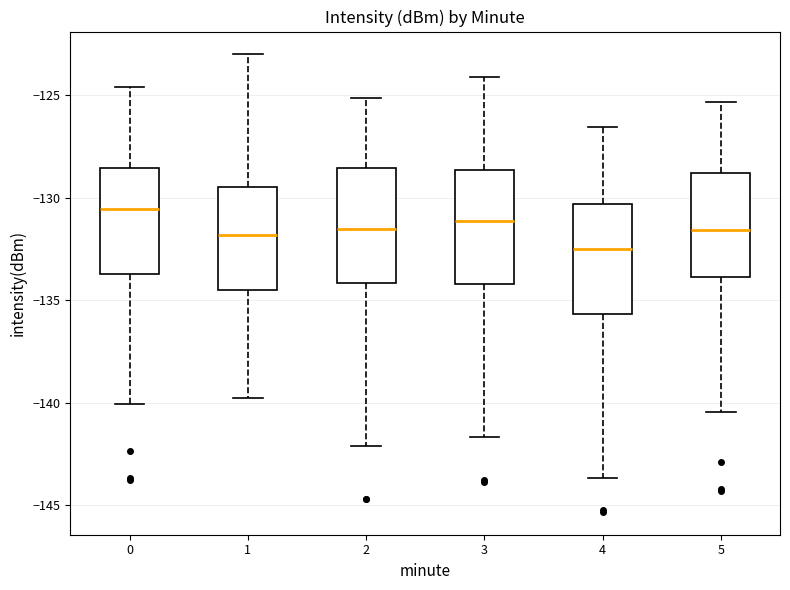

Reading left to right, read every box against the y-axis: the position of its median line, the range the box covers, and the ends of its whiskers. The values are not printed on the chart, so give them approximately, as read against the axis.

0: median -130.5, box -133.5 to -128.5, whiskers -140.0 to -124.5
1: median -132.0, box -134.5 to -129.5, whiskers -140.0 to -123.0
2: median -131.5, box -134.0 to -128.5, whiskers -142.0 to -125.0
3: median -131.0, box -134.0 to -128.5, whiskers -141.5 to -124.0
4: median -132.5, box -135.5 to -130.5, whiskers -143.5 to -126.5
5: median -131.5, box -134.0 to -129.0, whiskers -140.5 to -125.5